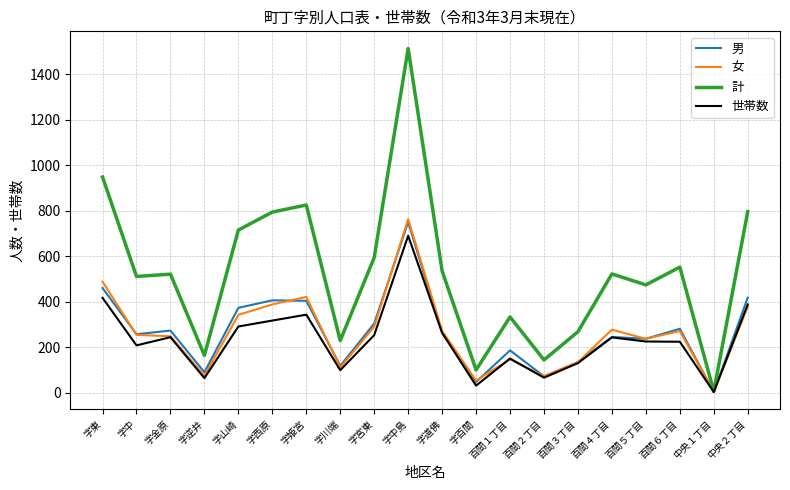

Is it true that 計 equals 442 at 百間３丁目?

False